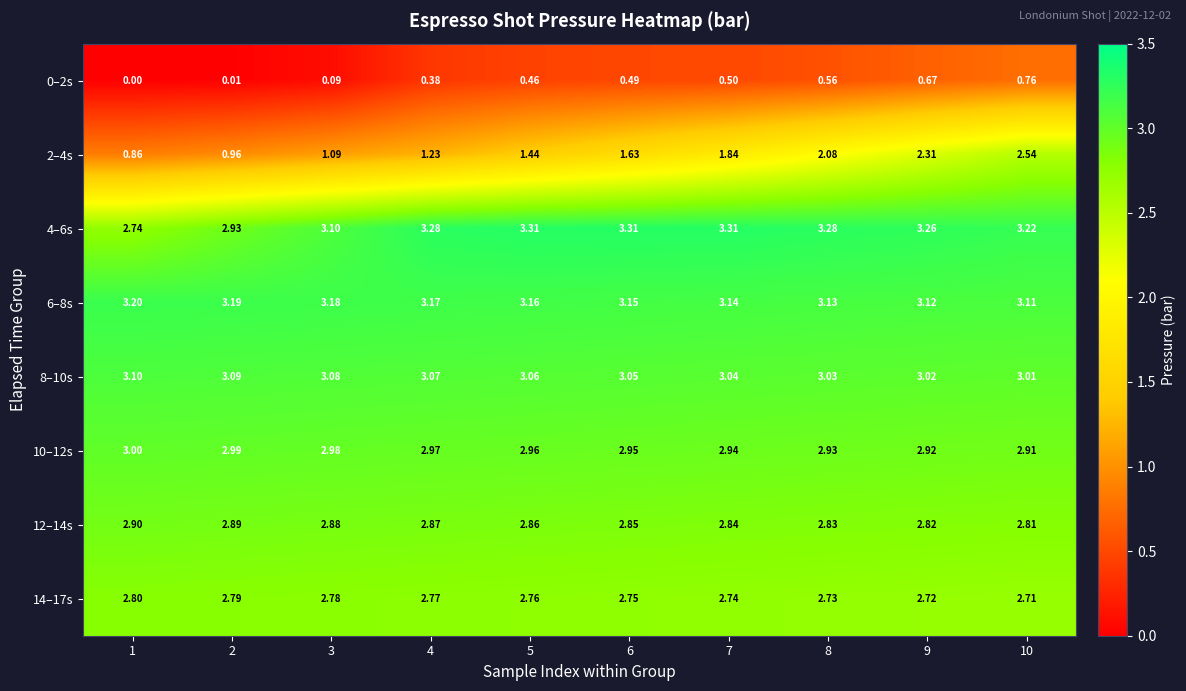

Which series has the largest range (max minus min)?

2–4s